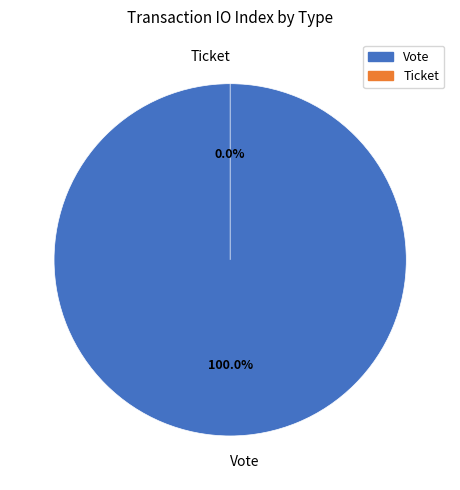

What percentage is the Vote slice, to the nearest percent?

100%